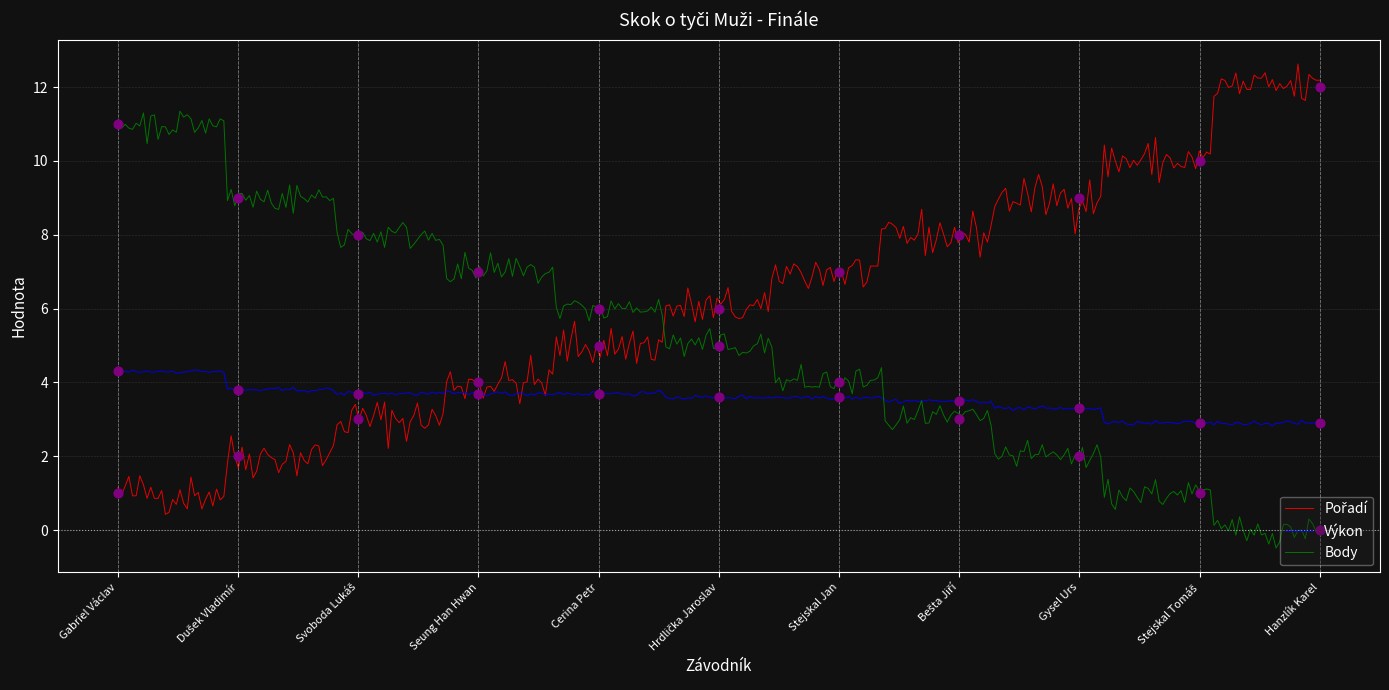

At which category is the sum across all series the highest?

Gabriel Václav